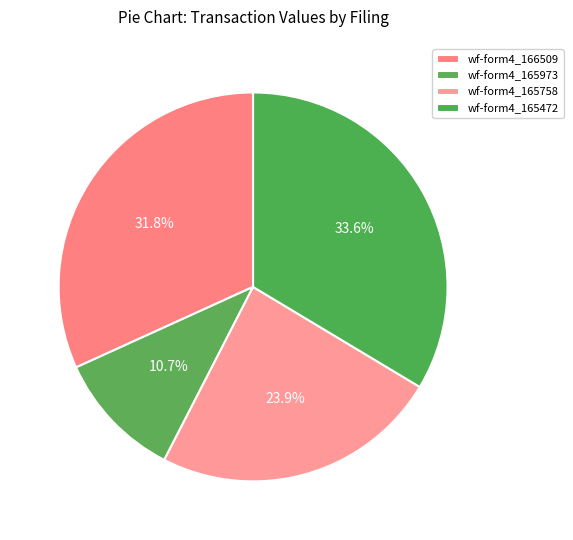

Rank the categories by value from highest to lowest.

wf-form4_165472, wf-form4_166509, wf-form4_165758, wf-form4_165973